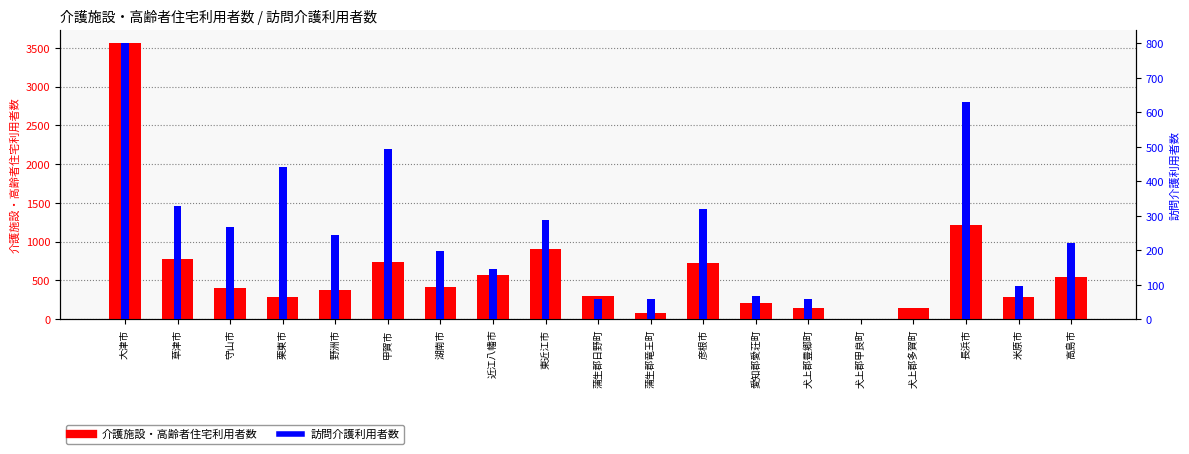

What is the difference between the maximum and minimum values in the 介護施設・高齢者住宅利用者数 series?

3550